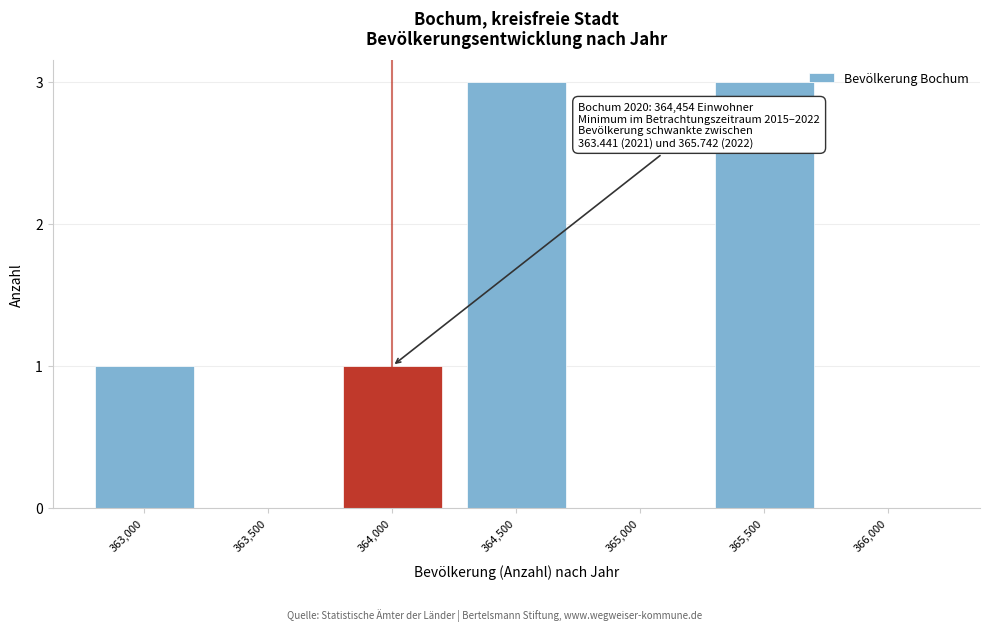

Reading left to right, transcribe all the data shown in this chart.

363,000=1	363,500=0	364,000=1	364,500=3	365,000=0	365,500=3	366,000=0